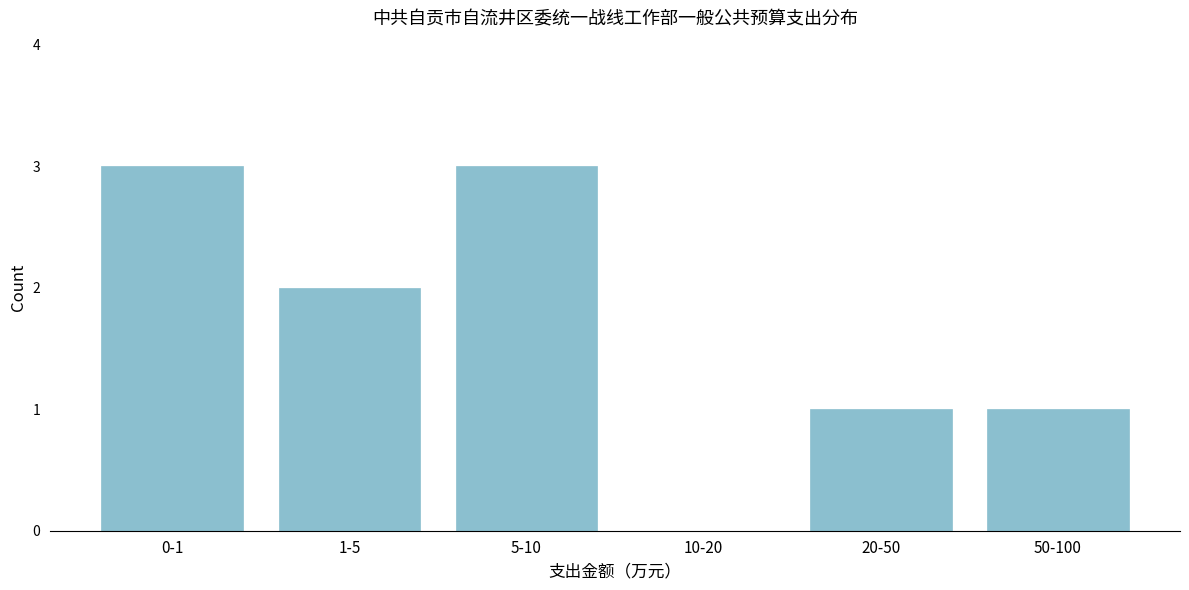

Reading left to right, list all the values displayed in this chart.

0-1=3	1-5=2	5-10=3	10-20=0	20-50=1	50-100=1